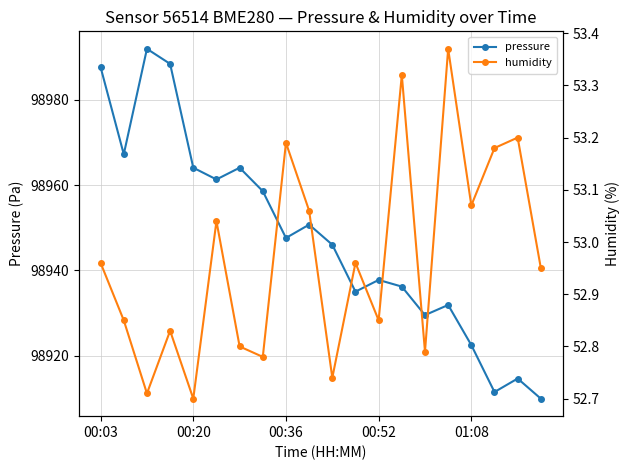

List the series in order of their peak value, lowest first.

humidity, pressure